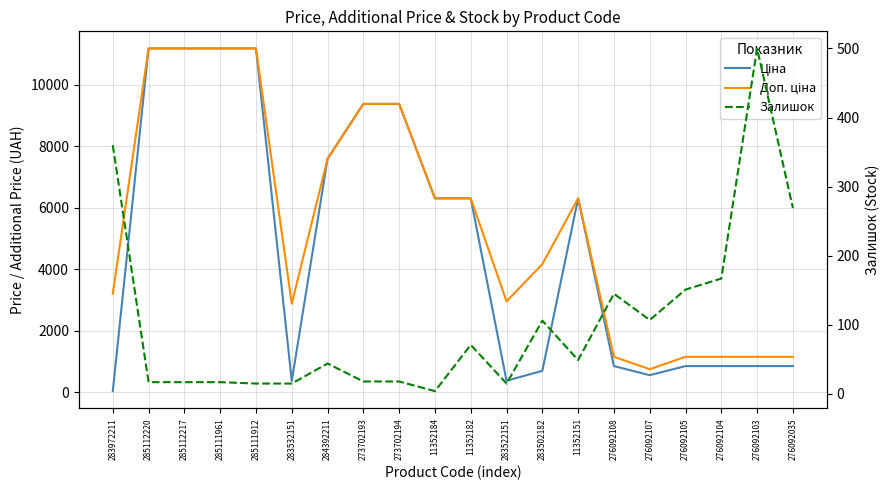

At 273702193, list the series in order from largest to smallest.

Ціна, Доп. ціна, Залишок